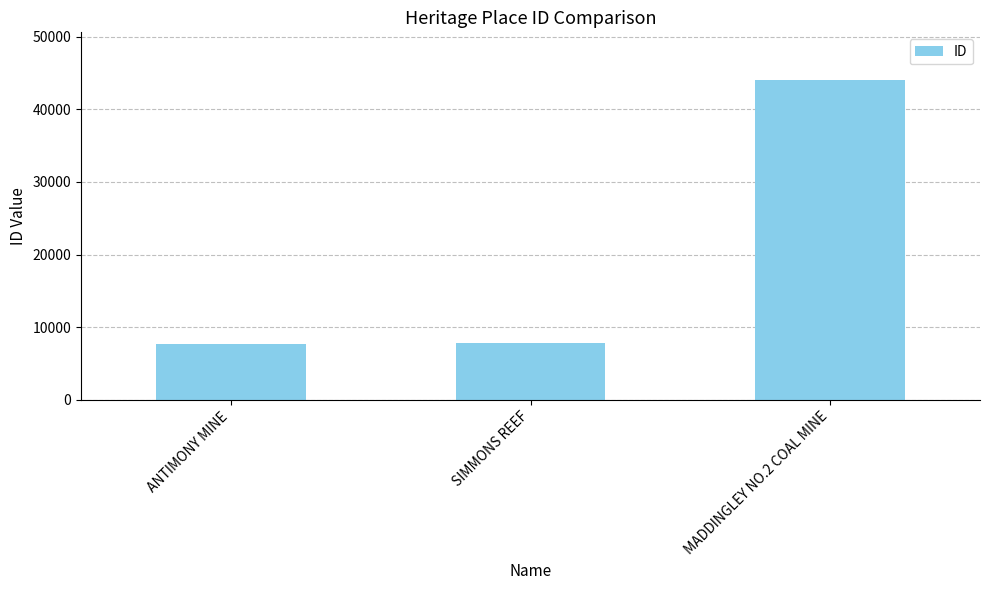

Count the number of data series in this chart.

1